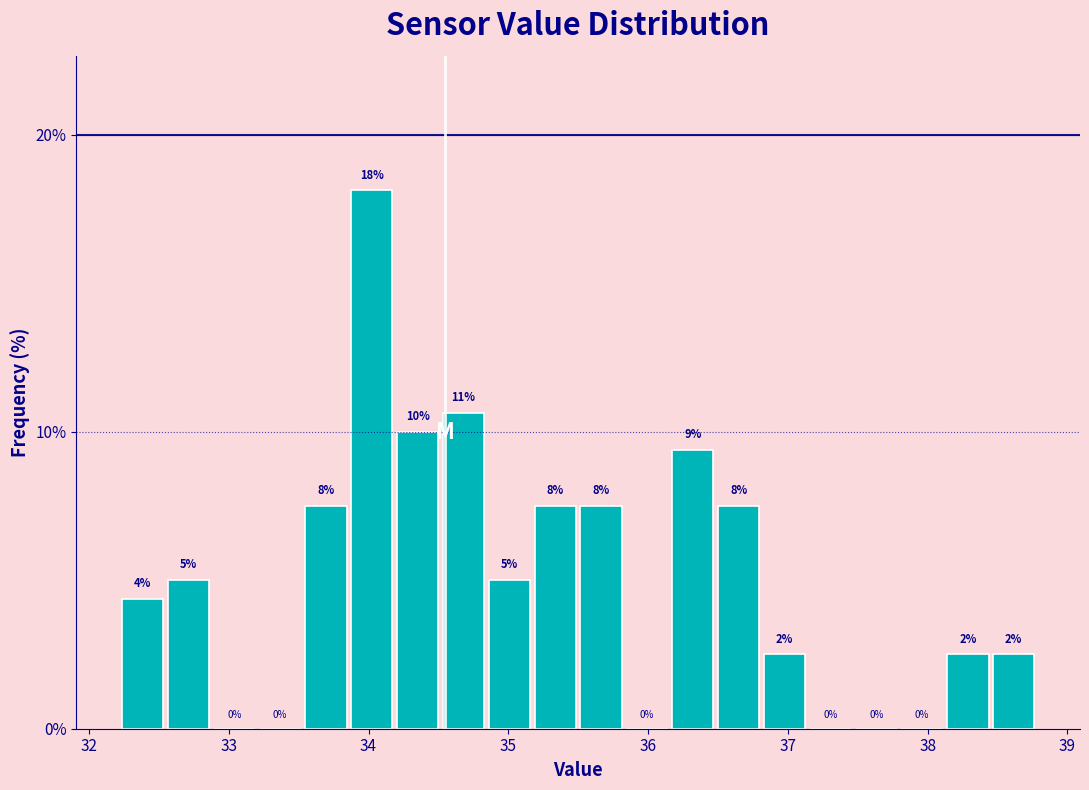

Read against the x-axis, roughly where is the centre of the tallest bar?

34.0